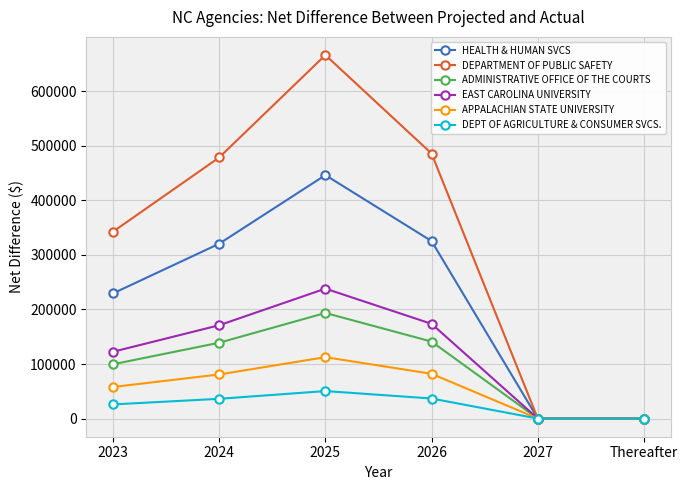

Is this an area chart (filled region under the line)?

No